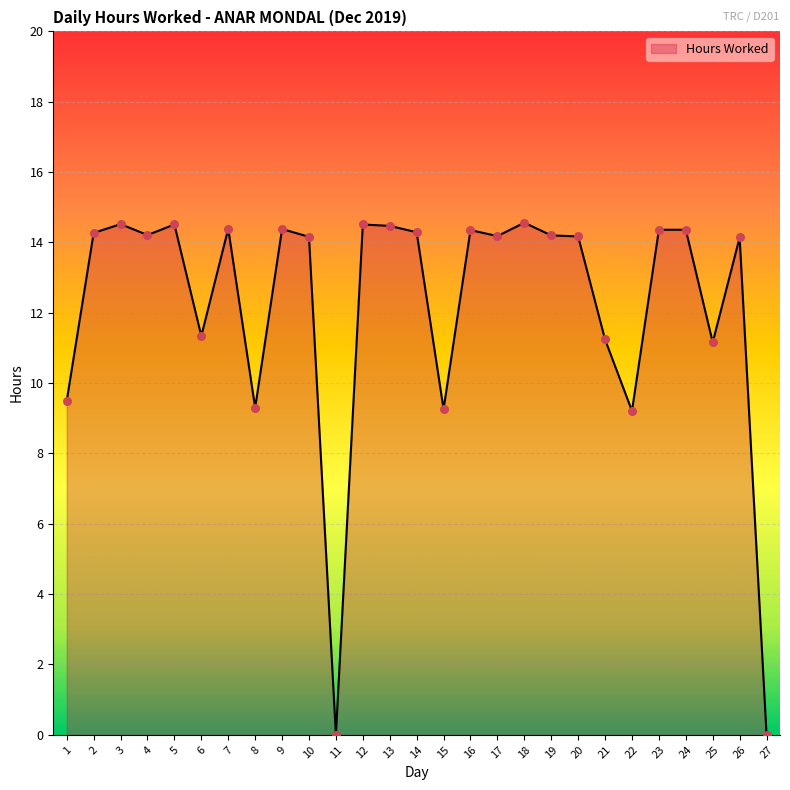

What is the change in value from 9 to 26?

-0.2